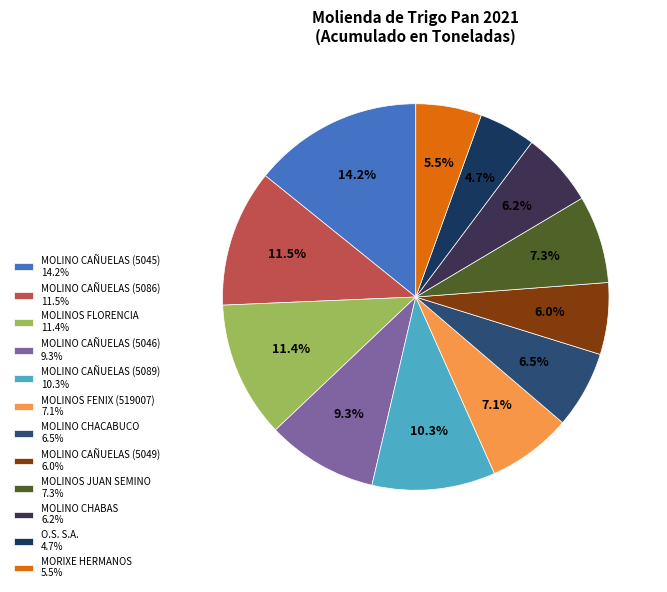

Does MOLINO CAÑUELAS (5089) account for over 50% of the chart?

No